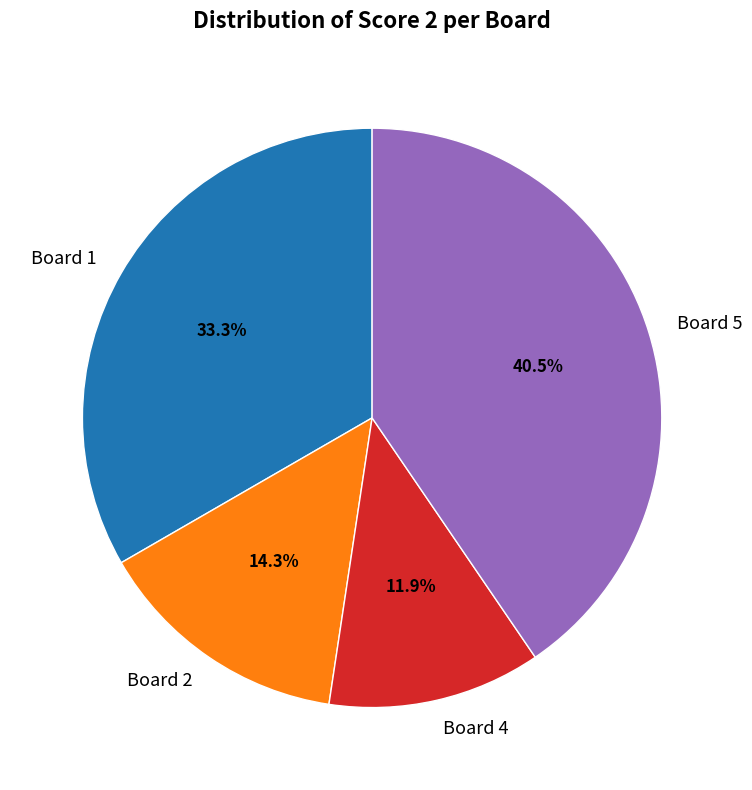

What is the smallest slice in the pie chart?

Board 4